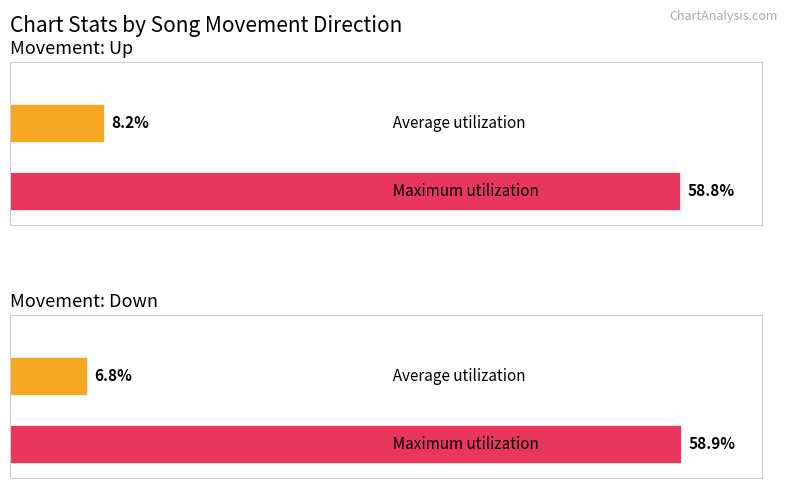

What position from the left is up?

1